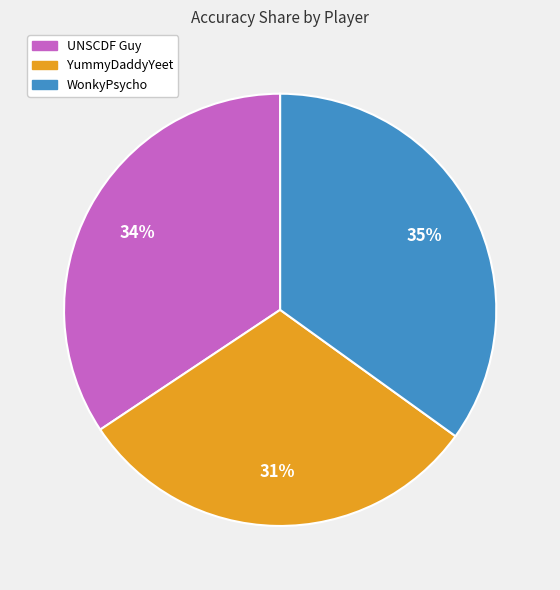

Which has a higher value, UNSCDF Guy or YummyDaddyYeet?

UNSCDF Guy